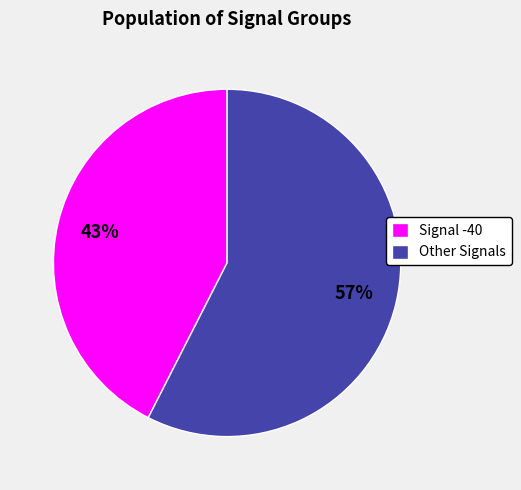

What percentage is the Other Signals slice, to the nearest percent?

57%